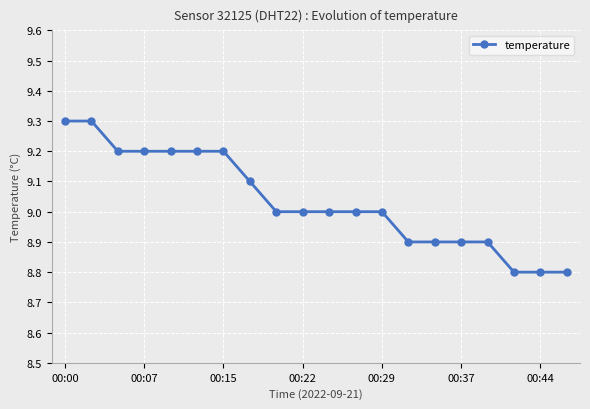

How many series are shown in this chart?

1